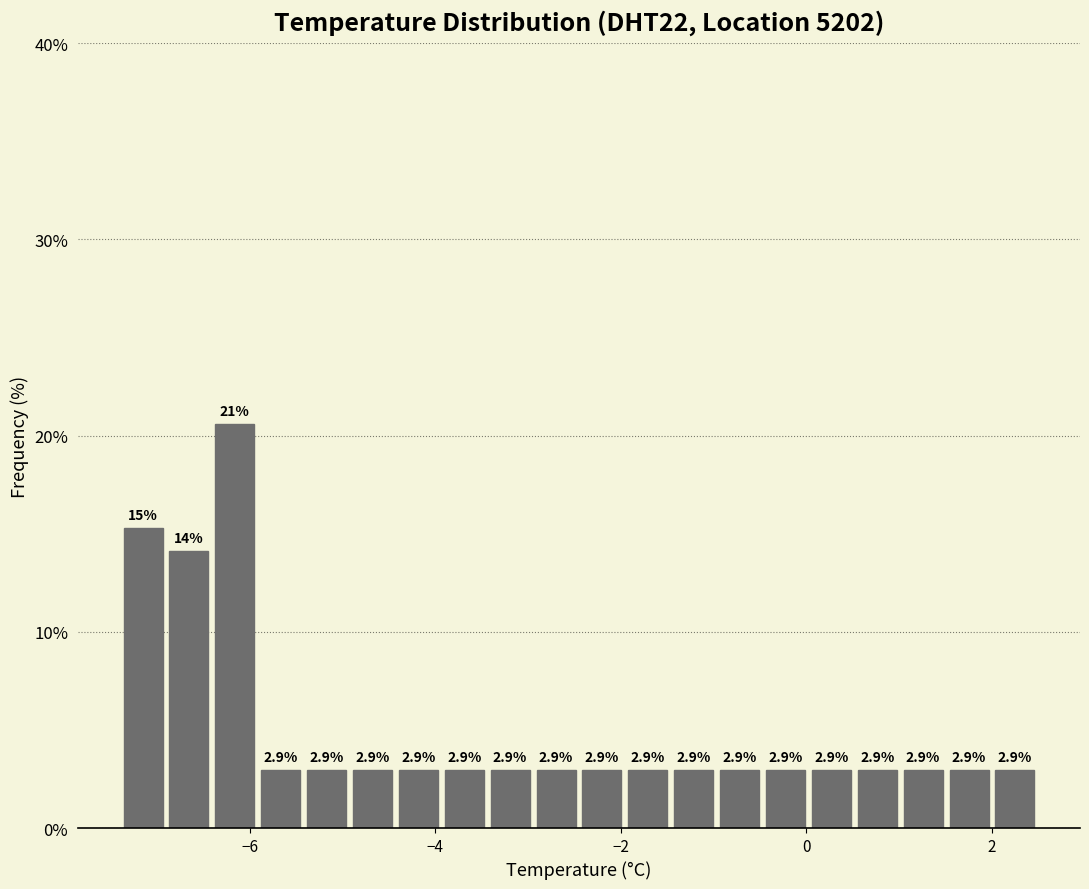

Read against the x-axis, roughly where is the centre of the tallest bar?

-6.2